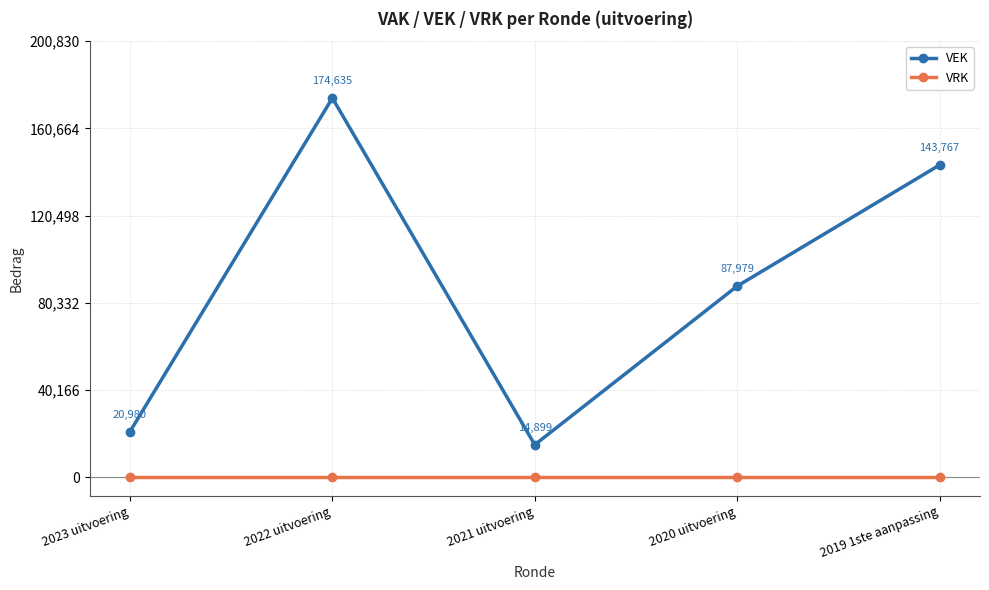

Where is VEK nearest to the value 94767?

2020 uitvoering